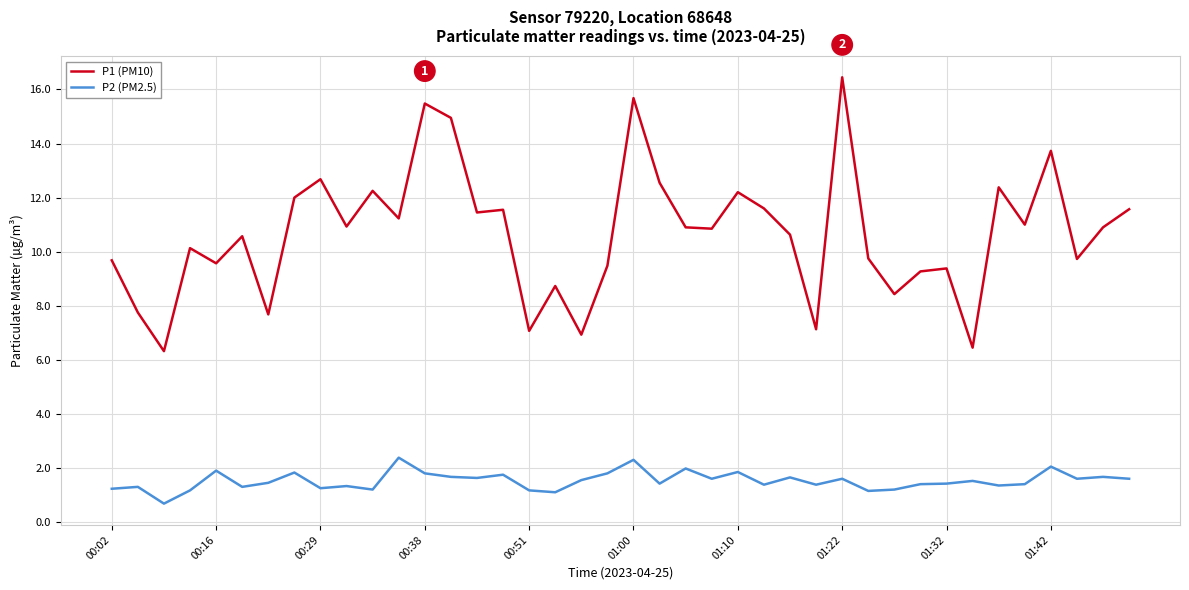

Which series has the largest range (max minus min)?

P1 (PM10)